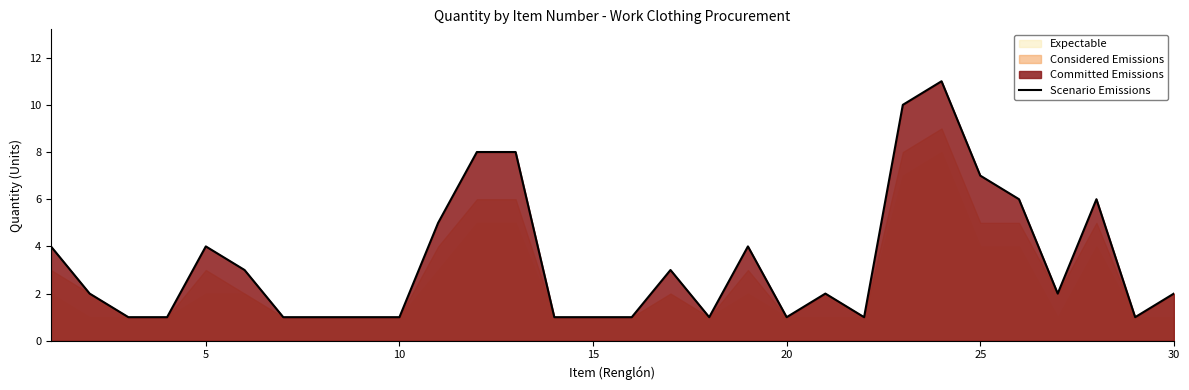

What is the maximum value for Scenario Emissions?

11